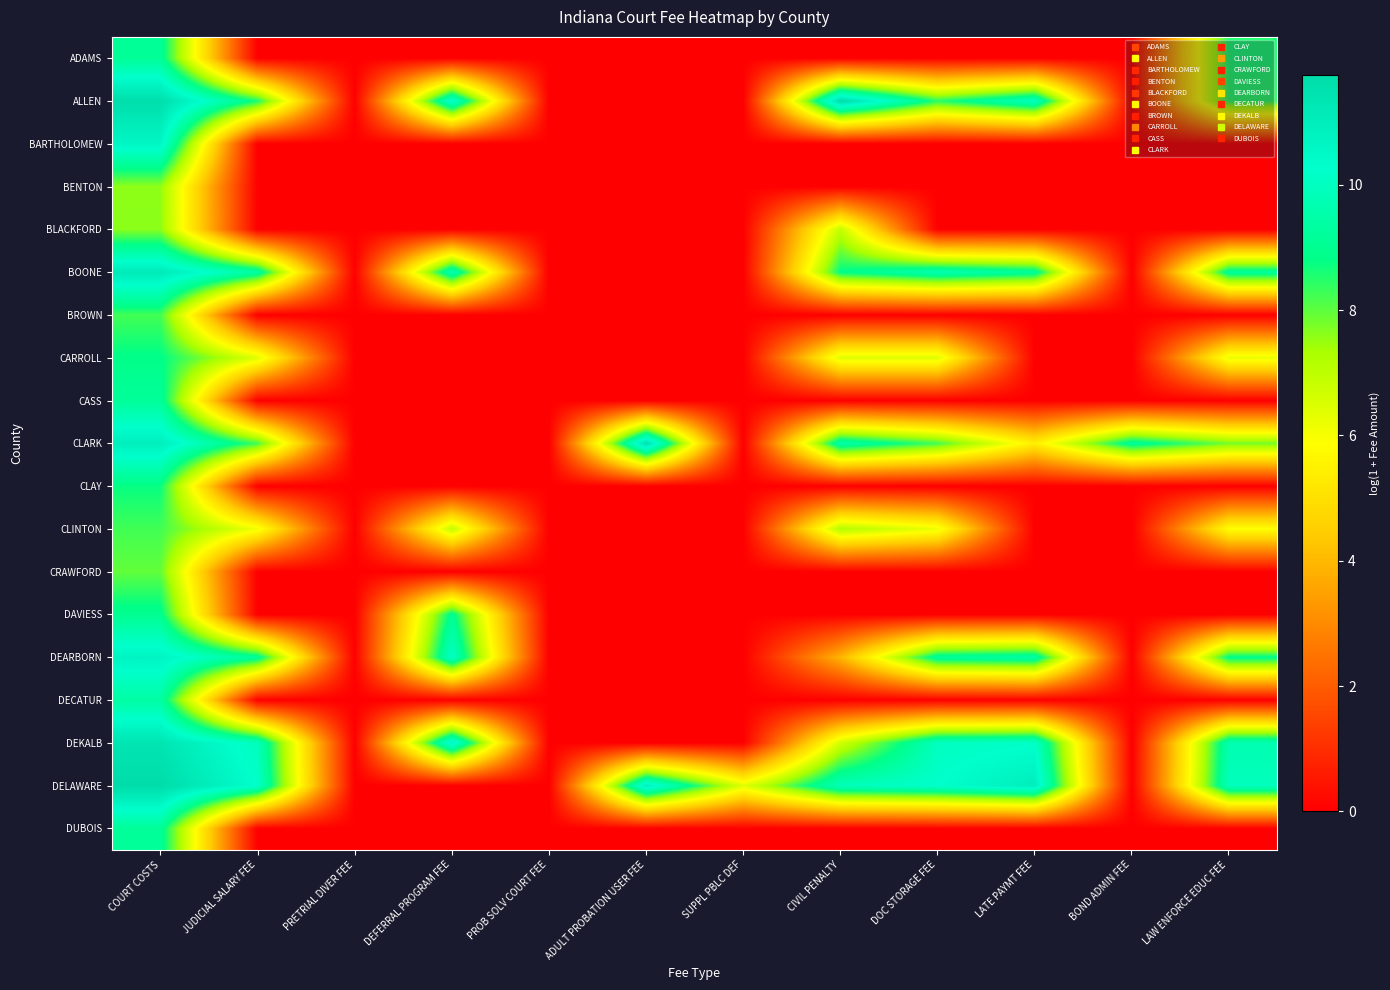

Reading left to right, extract all data points from this chart.

ADAMS: COURT COSTS=9.2	JUDICIAL SALARY FEE=0.0	PRETRIAL DIVER FEE=0.0	DEFERRAL PROGRAM FEE=0.0	PROB SOLV COURT FEE=0.0	ADULT PROBATION USER FEE=0.0	SUPPL PBLC DEF=0.0	CIVIL PENALTY=0.0	DOC STORAGE FEE=0.0	LATE PAYMT FEE=0.0	BOND ADMIN FEE=0.0	LAW ENFORCE EDUC FEE=8.6
ALLEN: COURT COSTS=11.6	JUDICIAL SALARY FEE=8.6	PRETRIAL DIVER FEE=0.0	DEFERRAL PROGRAM FEE=10.4	PROB SOLV COURT FEE=0.0	ADULT PROBATION USER FEE=0.0	SUPPL PBLC DEF=0.0	CIVIL PENALTY=11.7	DOC STORAGE FEE=8.5	LATE PAYMT FEE=10.0	BOND ADMIN FEE=0.0	LAW ENFORCE EDUC FEE=8.4
BARTHOLOMEW: COURT COSTS=10.6	JUDICIAL SALARY FEE=0.0	PRETRIAL DIVER FEE=0.0	DEFERRAL PROGRAM FEE=0.0	PROB SOLV COURT FEE=0.0	ADULT PROBATION USER FEE=0.0	SUPPL PBLC DEF=0.0	CIVIL PENALTY=0.0	DOC STORAGE FEE=0.0	LATE PAYMT FEE=0.0	BOND ADMIN FEE=0.0	LAW ENFORCE EDUC FEE=0.0
BENTON: COURT COSTS=7.6	JUDICIAL SALARY FEE=0.0	PRETRIAL DIVER FEE=0.0	DEFERRAL PROGRAM FEE=0.0	PROB SOLV COURT FEE=0.0	ADULT PROBATION USER FEE=0.0	SUPPL PBLC DEF=0.0	CIVIL PENALTY=0.0	DOC STORAGE FEE=0.0	LATE PAYMT FEE=0.0	BOND ADMIN FEE=0.0	LAW ENFORCE EDUC FEE=0.0
BLACKFORD: COURT COSTS=7.6	JUDICIAL SALARY FEE=0.0	PRETRIAL DIVER FEE=0.0	DEFERRAL PROGRAM FEE=0.0	PROB SOLV COURT FEE=0.0	ADULT PROBATION USER FEE=0.0	SUPPL PBLC DEF=0.0	CIVIL PENALTY=6.9	DOC STORAGE FEE=0.0	LATE PAYMT FEE=0.0	BOND ADMIN FEE=0.0	LAW ENFORCE EDUC FEE=0.0
BOONE: COURT COSTS=11.1	JUDICIAL SALARY FEE=9.4	PRETRIAL DIVER FEE=0.0	DEFERRAL PROGRAM FEE=9.8	PROB SOLV COURT FEE=0.0	ADULT PROBATION USER FEE=0.0	SUPPL PBLC DEF=0.0	CIVIL PENALTY=8.8	DOC STORAGE FEE=9.7	LATE PAYMT FEE=9.2	BOND ADMIN FEE=0.0	LAW ENFORCE EDUC FEE=9.2
BROWN: COURT COSTS=8.2	JUDICIAL SALARY FEE=0.0	PRETRIAL DIVER FEE=0.0	DEFERRAL PROGRAM FEE=0.0	PROB SOLV COURT FEE=0.0	ADULT PROBATION USER FEE=0.0	SUPPL PBLC DEF=0.0	CIVIL PENALTY=0.0	DOC STORAGE FEE=0.0	LATE PAYMT FEE=0.0	BOND ADMIN FEE=0.0	LAW ENFORCE EDUC FEE=0.0
CARROLL: COURT COSTS=8.8	JUDICIAL SALARY FEE=6.4	PRETRIAL DIVER FEE=0.0	DEFERRAL PROGRAM FEE=0.0	PROB SOLV COURT FEE=0.0	ADULT PROBATION USER FEE=0.0	SUPPL PBLC DEF=0.0	CIVIL PENALTY=6.4	DOC STORAGE FEE=6.4	LATE PAYMT FEE=0.0	BOND ADMIN FEE=0.0	LAW ENFORCE EDUC FEE=6.2
CASS: COURT COSTS=9.2	JUDICIAL SALARY FEE=0.0	PRETRIAL DIVER FEE=0.0	DEFERRAL PROGRAM FEE=0.0	PROB SOLV COURT FEE=0.0	ADULT PROBATION USER FEE=0.0	SUPPL PBLC DEF=0.0	CIVIL PENALTY=0.0	DOC STORAGE FEE=0.0	LATE PAYMT FEE=0.0	BOND ADMIN FEE=0.0	LAW ENFORCE EDUC FEE=0.0
CLARK: COURT COSTS=10.9	JUDICIAL SALARY FEE=8.2	PRETRIAL DIVER FEE=0.0	DEFERRAL PROGRAM FEE=0.0	PROB SOLV COURT FEE=0.0	ADULT PROBATION USER FEE=11.6	SUPPL PBLC DEF=0.0	CIVIL PENALTY=9.5	DOC STORAGE FEE=8.2	LATE PAYMT FEE=5.4	BOND ADMIN FEE=9.2	LAW ENFORCE EDUC FEE=7.8
CLAY: COURT COSTS=8.8	JUDICIAL SALARY FEE=0.0	PRETRIAL DIVER FEE=0.0	DEFERRAL PROGRAM FEE=0.0	PROB SOLV COURT FEE=0.0	ADULT PROBATION USER FEE=0.0	SUPPL PBLC DEF=0.0	CIVIL PENALTY=0.0	DOC STORAGE FEE=0.0	LATE PAYMT FEE=0.0	BOND ADMIN FEE=0.0	LAW ENFORCE EDUC FEE=0.0
CLINTON: COURT COSTS=8.2	JUDICIAL SALARY FEE=6.1	PRETRIAL DIVER FEE=0.0	DEFERRAL PROGRAM FEE=6.9	PROB SOLV COURT FEE=0.0	ADULT PROBATION USER FEE=0.0	SUPPL PBLC DEF=0.0	CIVIL PENALTY=7.2	DOC STORAGE FEE=6.2	LATE PAYMT FEE=0.0	BOND ADMIN FEE=0.0	LAW ENFORCE EDUC FEE=5.9
CRAWFORD: COURT COSTS=8.0	JUDICIAL SALARY FEE=0.0	PRETRIAL DIVER FEE=0.0	DEFERRAL PROGRAM FEE=0.0	PROB SOLV COURT FEE=0.0	ADULT PROBATION USER FEE=0.0	SUPPL PBLC DEF=0.0	CIVIL PENALTY=0.0	DOC STORAGE FEE=0.0	LATE PAYMT FEE=0.0	BOND ADMIN FEE=0.0	LAW ENFORCE EDUC FEE=0.0
DAVIESS: COURT COSTS=9.0	JUDICIAL SALARY FEE=0.0	PRETRIAL DIVER FEE=0.0	DEFERRAL PROGRAM FEE=9.0	PROB SOLV COURT FEE=0.0	ADULT PROBATION USER FEE=0.0	SUPPL PBLC DEF=0.0	CIVIL PENALTY=0.0	DOC STORAGE FEE=0.0	LATE PAYMT FEE=0.0	BOND ADMIN FEE=0.0	LAW ENFORCE EDUC FEE=0.0
DEARBORN: COURT COSTS=10.7	JUDICIAL SALARY FEE=9.1	PRETRIAL DIVER FEE=0.0	DEFERRAL PROGRAM FEE=10.2	PROB SOLV COURT FEE=0.0	ADULT PROBATION USER FEE=0.0	SUPPL PBLC DEF=0.0	CIVIL PENALTY=3.9	DOC STORAGE FEE=9.2	LATE PAYMT FEE=9.4	BOND ADMIN FEE=0.0	LAW ENFORCE EDUC FEE=8.9
DECATUR: COURT COSTS=9.4	JUDICIAL SALARY FEE=0.0	PRETRIAL DIVER FEE=0.0	DEFERRAL PROGRAM FEE=0.0	PROB SOLV COURT FEE=0.0	ADULT PROBATION USER FEE=0.0	SUPPL PBLC DEF=0.0	CIVIL PENALTY=0.0	DOC STORAGE FEE=0.0	LATE PAYMT FEE=0.0	BOND ADMIN FEE=0.0	LAW ENFORCE EDUC FEE=0.0
DEKALB: COURT COSTS=11.4	JUDICIAL SALARY FEE=9.9	PRETRIAL DIVER FEE=0.0	DEFERRAL PROGRAM FEE=10.7	PROB SOLV COURT FEE=0.0	ADULT PROBATION USER FEE=0.0	SUPPL PBLC DEF=0.0	CIVIL PENALTY=6.7	DOC STORAGE FEE=10.0	LATE PAYMT FEE=10.2	BOND ADMIN FEE=0.0	LAW ENFORCE EDUC FEE=9.7
DELAWARE: COURT COSTS=11.7	JUDICIAL SALARY FEE=10.2	PRETRIAL DIVER FEE=0.0	DEFERRAL PROGRAM FEE=0.0	PROB SOLV COURT FEE=0.0	ADULT PROBATION USER FEE=10.9	SUPPL PBLC DEF=6.4	CIVIL PENALTY=9.9	DOC STORAGE FEE=10.3	LATE PAYMT FEE=11.0	BOND ADMIN FEE=0.0	LAW ENFORCE EDUC FEE=9.9
DUBOIS: COURT COSTS=9.2	JUDICIAL SALARY FEE=0.0	PRETRIAL DIVER FEE=0.0	DEFERRAL PROGRAM FEE=0.0	PROB SOLV COURT FEE=0.0	ADULT PROBATION USER FEE=0.0	SUPPL PBLC DEF=0.0	CIVIL PENALTY=0.0	DOC STORAGE FEE=0.0	LATE PAYMT FEE=0.0	BOND ADMIN FEE=0.0	LAW ENFORCE EDUC FEE=0.0